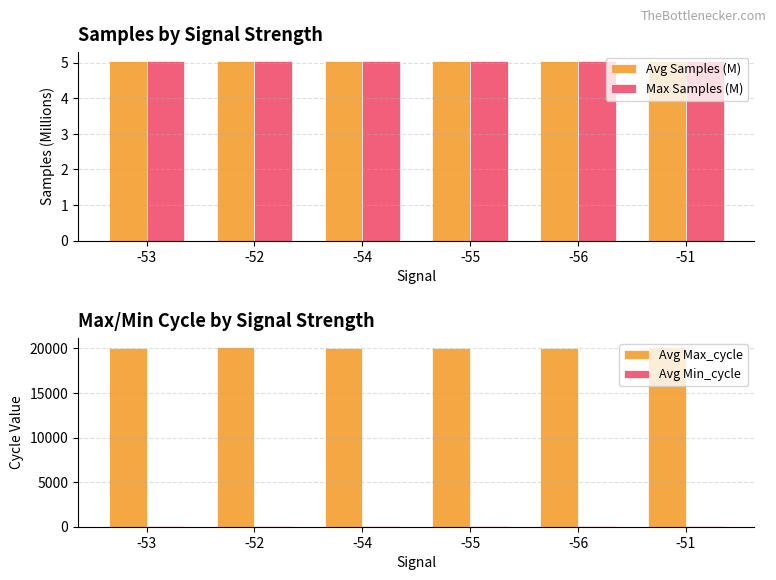

What are all the series names shown in the legend?

Avg Samples (M), Max Samples (M), Avg Max_cycle, Avg Min_cycle